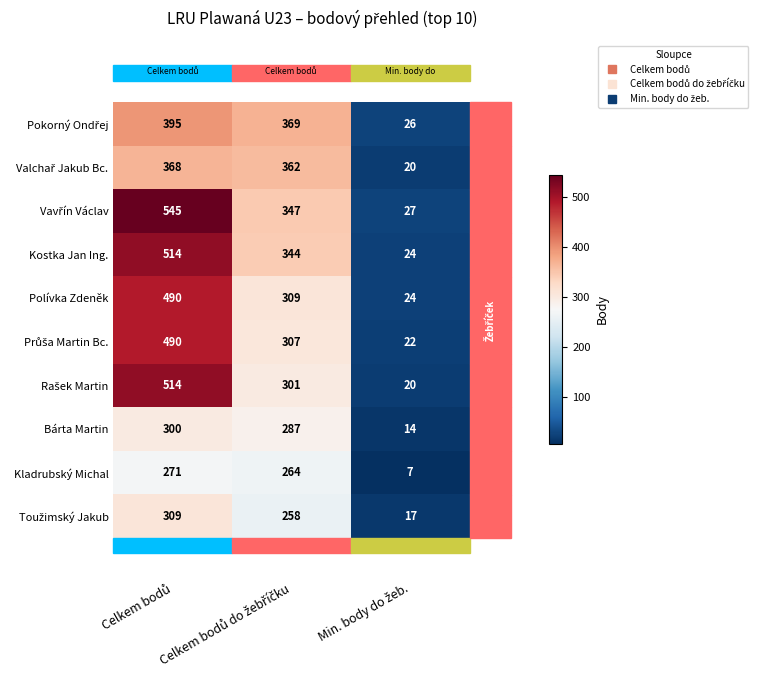

What is the difference between the maximum and minimum values in the Bárta Martin series?

286